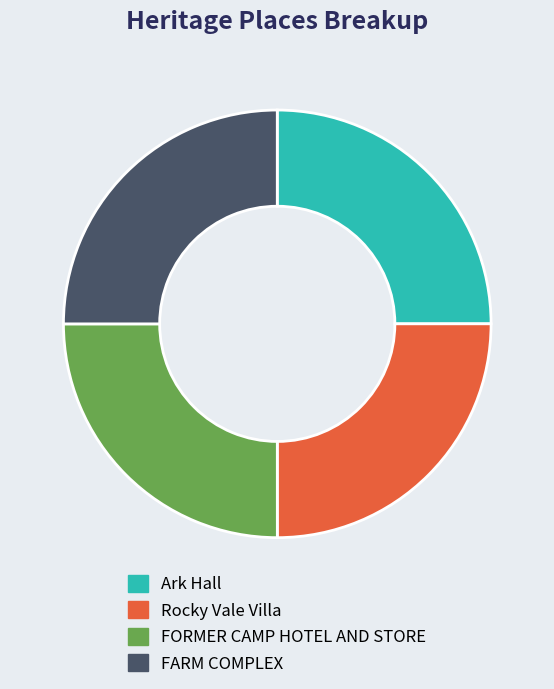

The Ark Hall slice represents 25% of the pie. True or false?

True